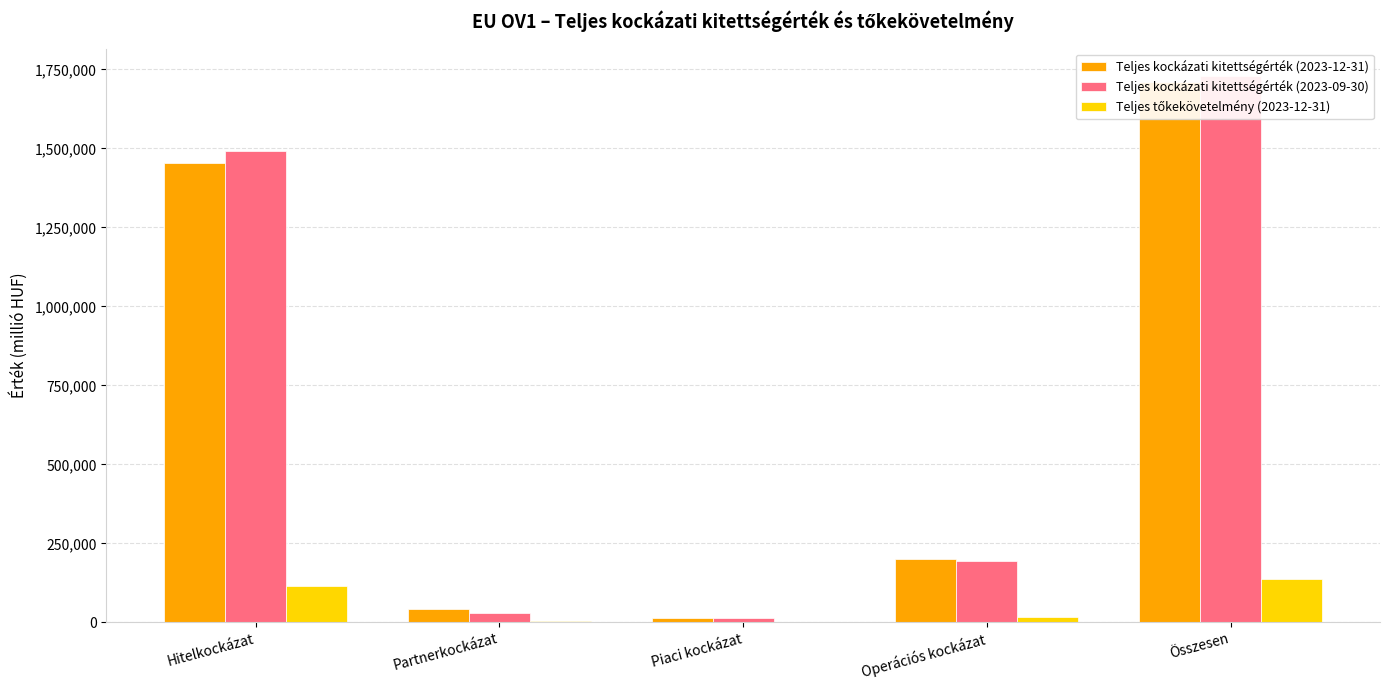

What is the average value of the Teljes kockázati kitettségérték (2023-12-31) series?

684342.4